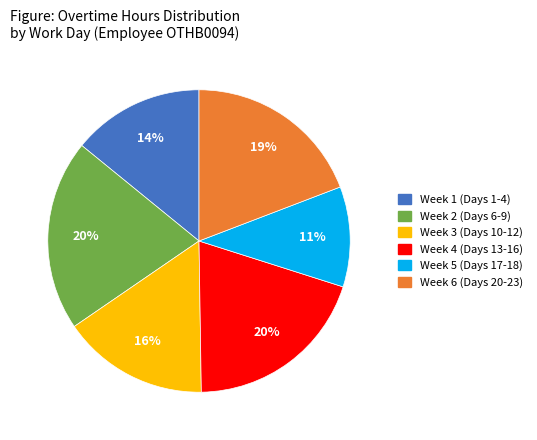

Approximately how many times larger is the value at Week 3 (Days 10-12) compared to Week 5 (Days 17-18)?

1.5